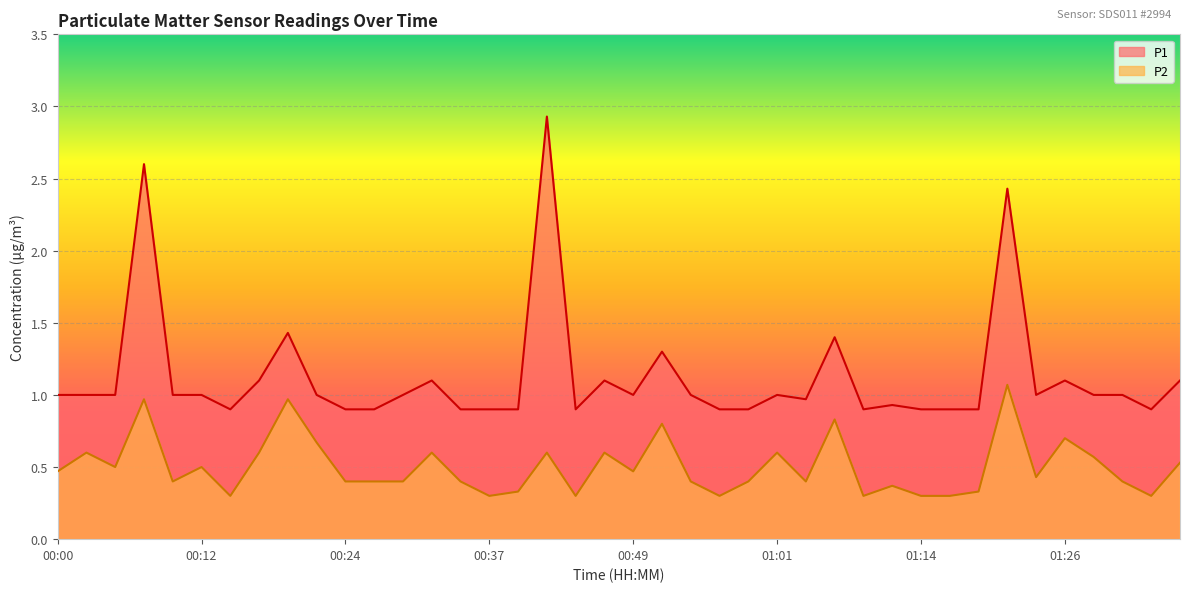

List the series in order of their overall mean, highest first.

P1, P2